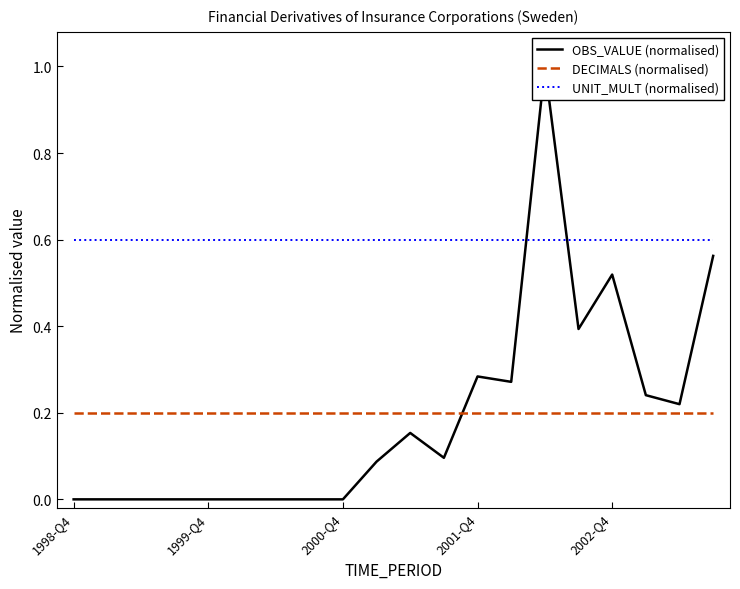

Between 9 and 17, which series saw the biggest shift?

OBS_VALUE (normalised)